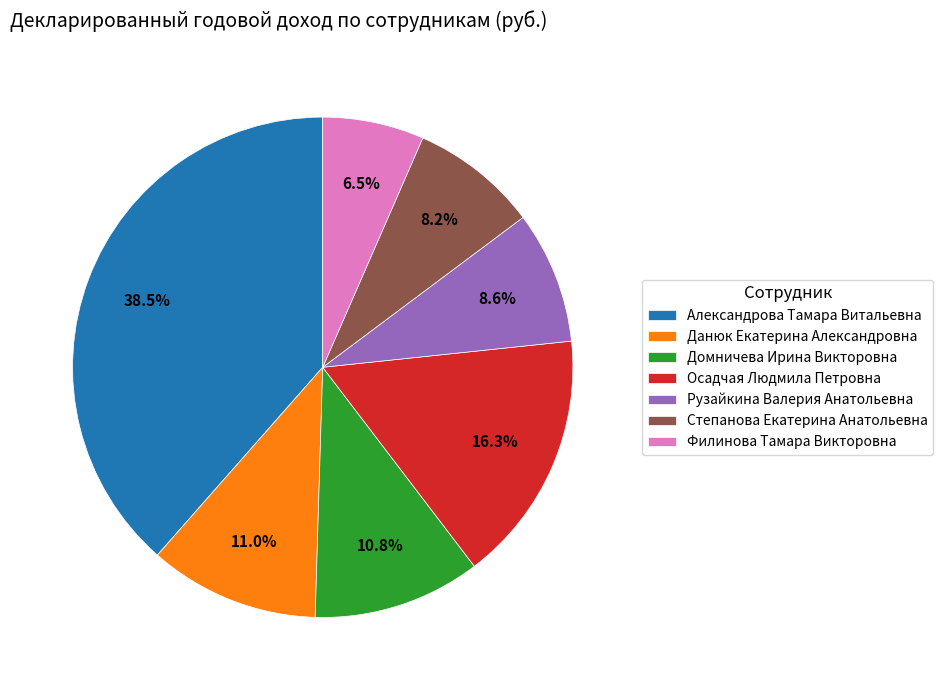

Is it true that Рузайкина Валерия Анатольевна is 19% of the pie?

False